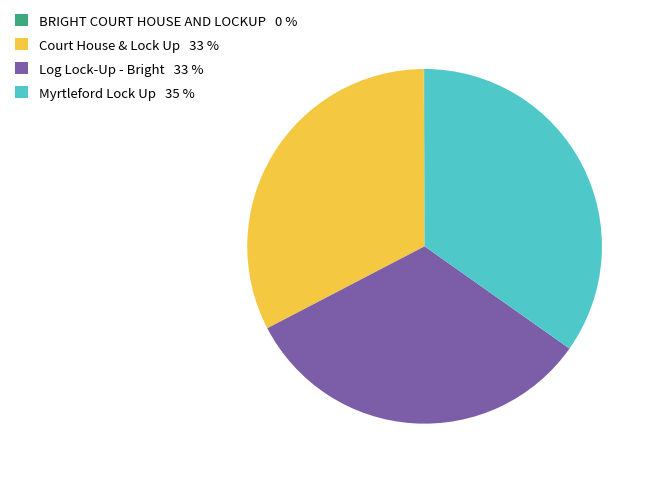

Is there a majority slice in this chart?

No